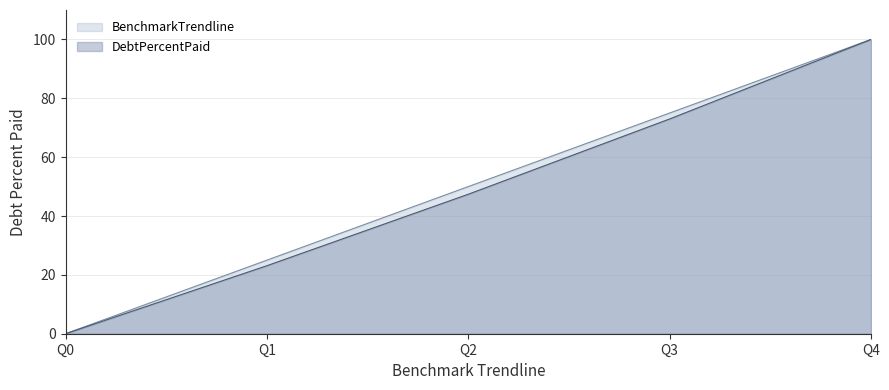

Which has a higher value, Q1 or Q2?

Q2